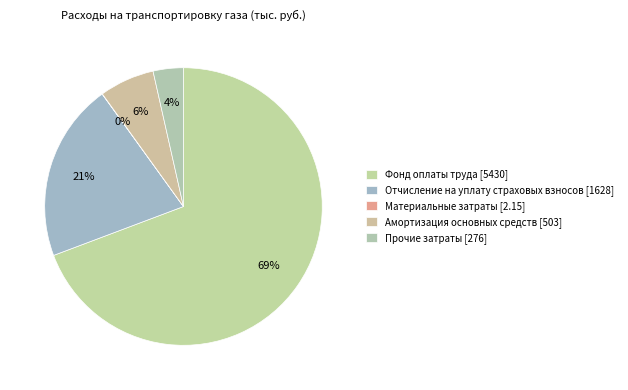

The Амортизация основных средств slice represents 1% of the pie. True or false?

False